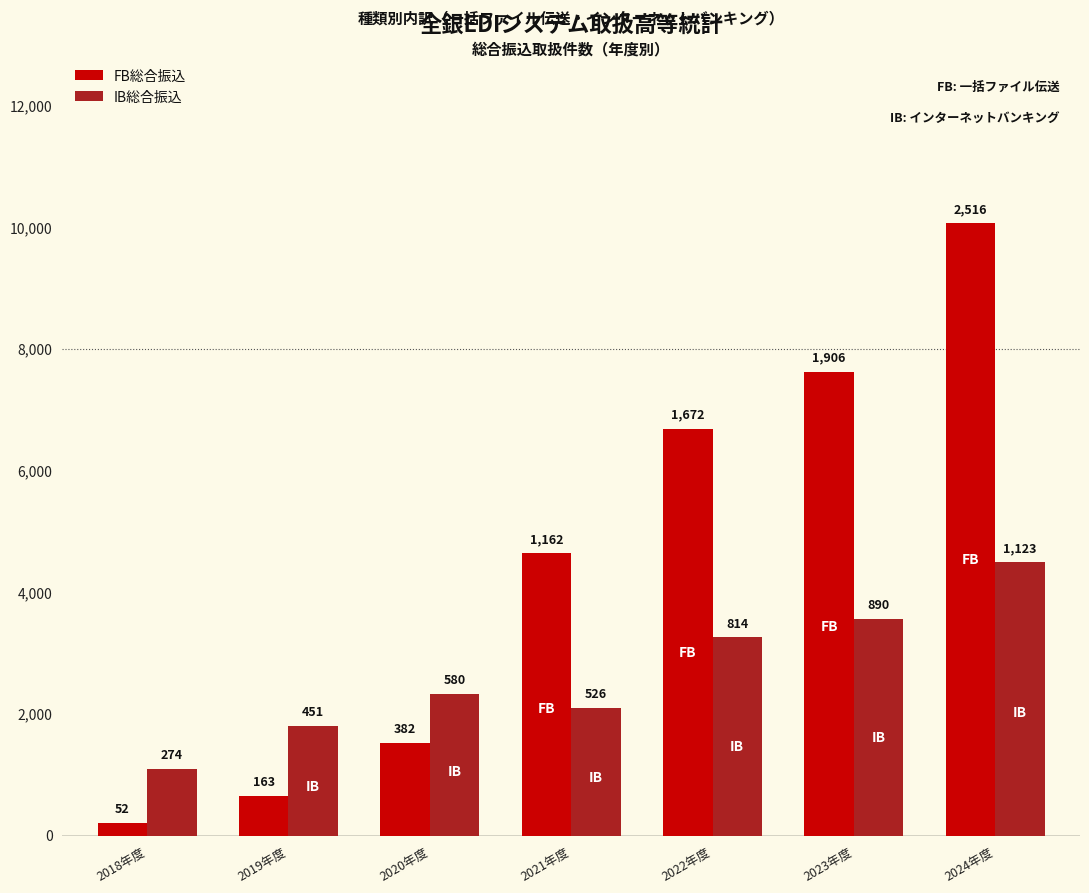

Read the FB総合振込 value at 2019年度.

163